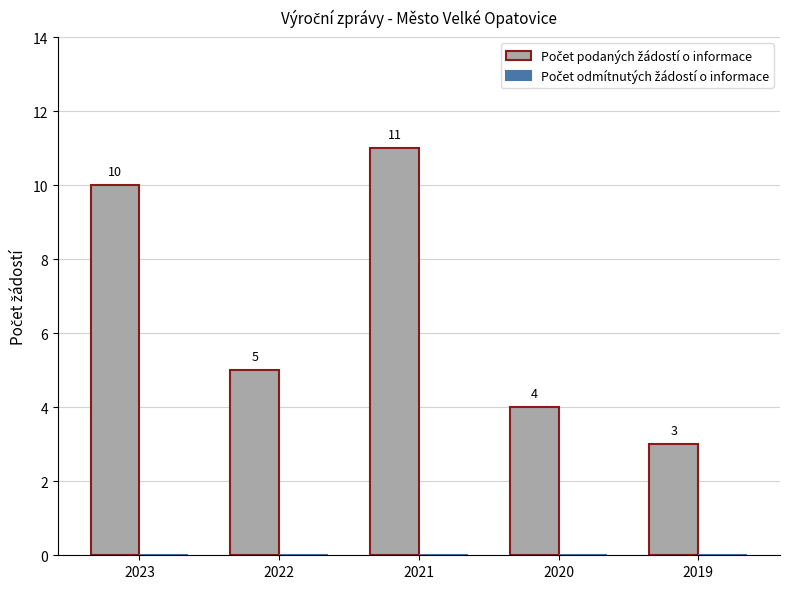

At which label does the data first exceed 5?

2023